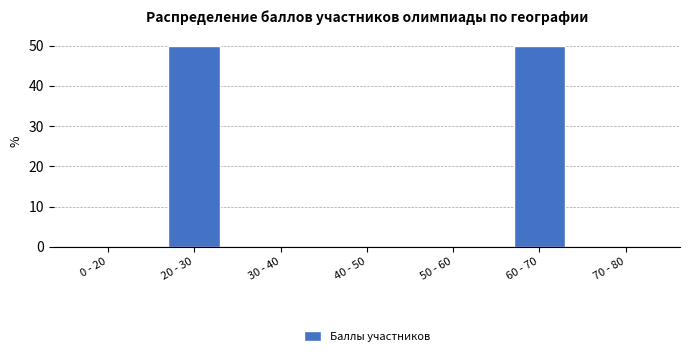

Reading left to right, list all the values displayed in this chart.

0 - 20=0	20 - 30=50	30 - 40=0	40 - 50=0	50 - 60=0	60 - 70=50	70 - 80=0